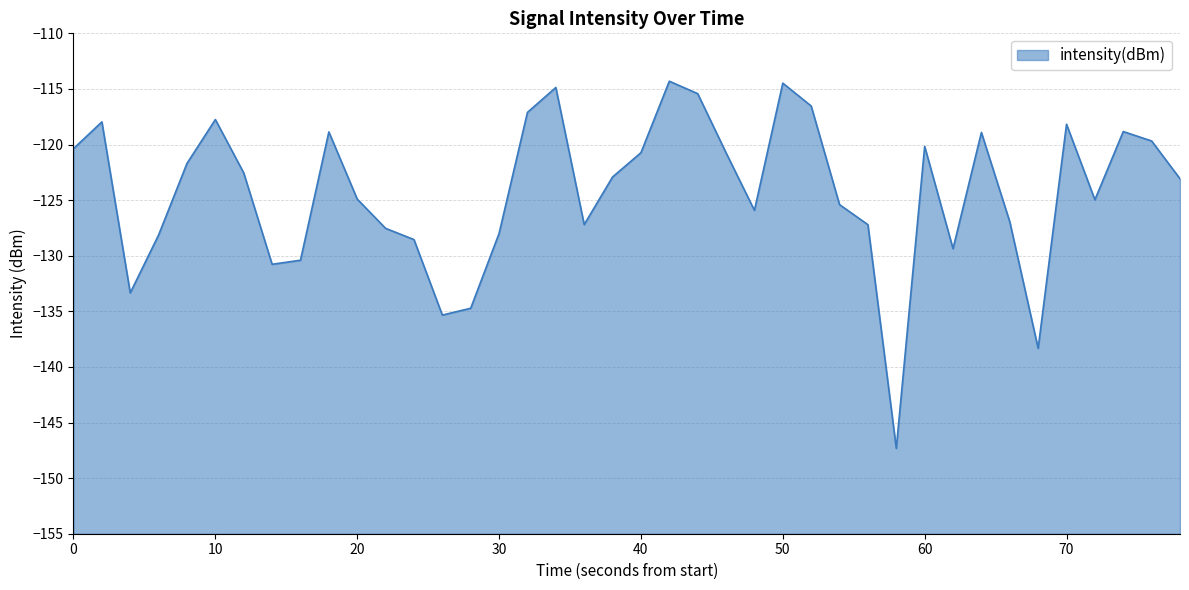

What is the difference between the second highest and second lowest values?

23.9